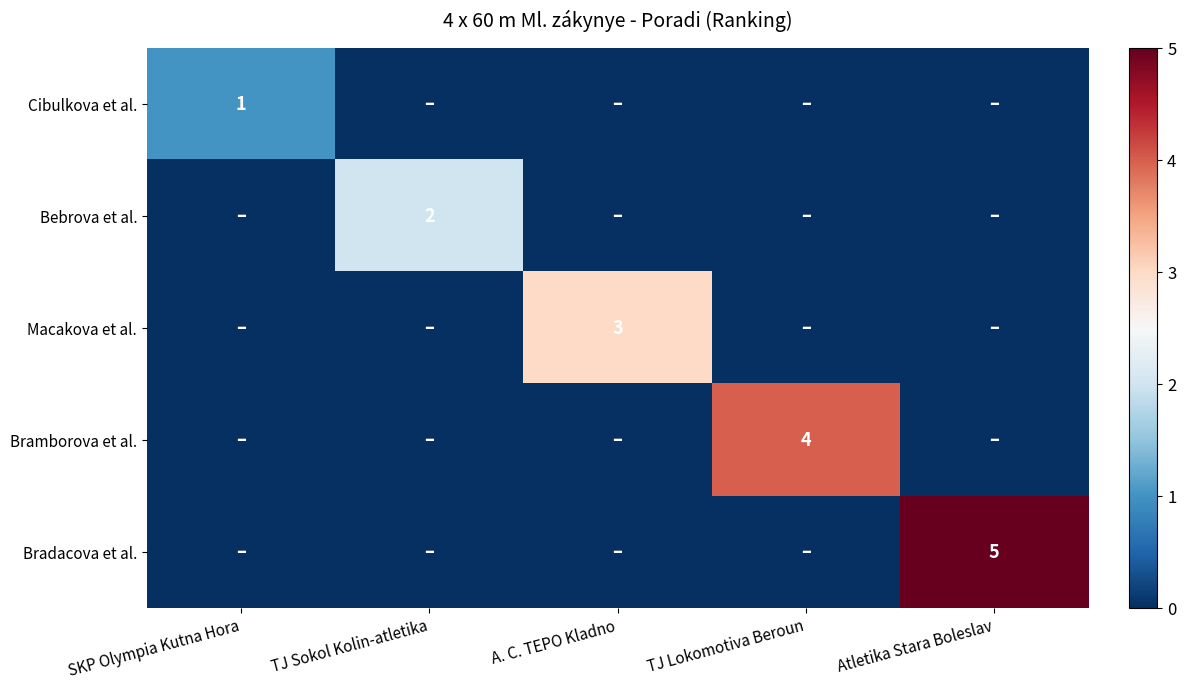

Rank the series by their average value, from highest to lowest.

Bradacova et al., Bramborova et al., Macakova et al., Bebrova et al., Cibulkova et al.